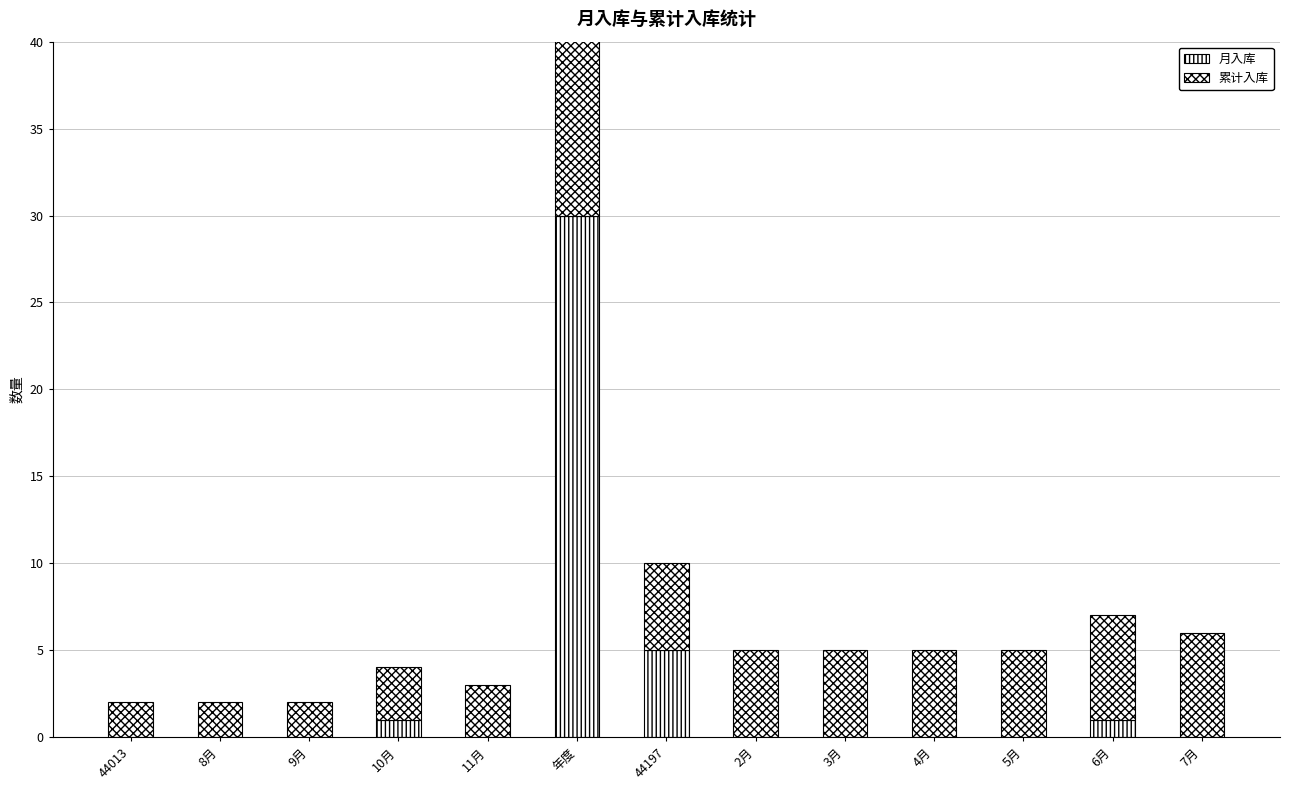

How many distinct data groups are displayed?

2